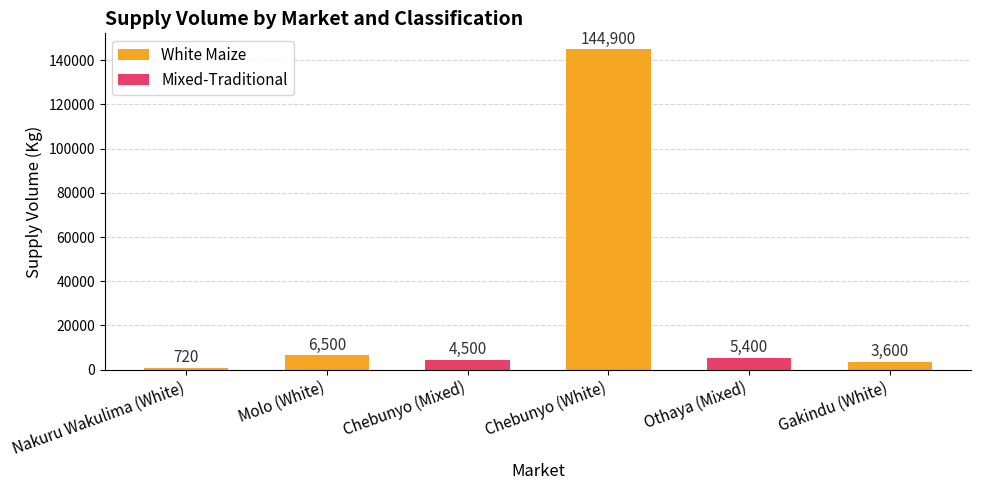

What position from the right is Chebunyo (Mixed)?

4